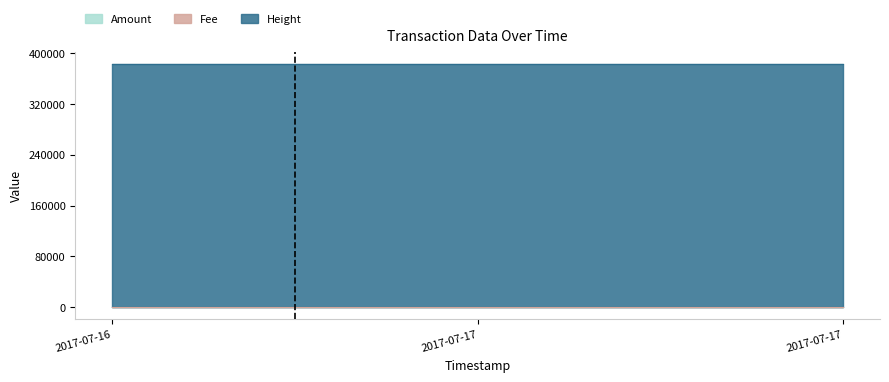

At which label does Height first exceed 382875?

2017-07-16